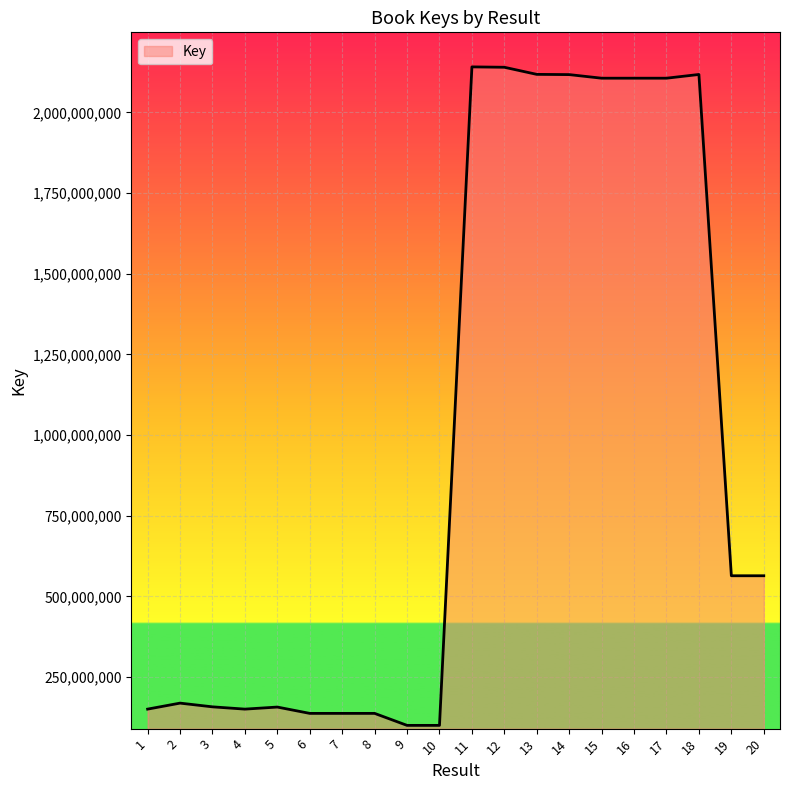

What is the approximate value at 7, to the nearest 50?

137872900